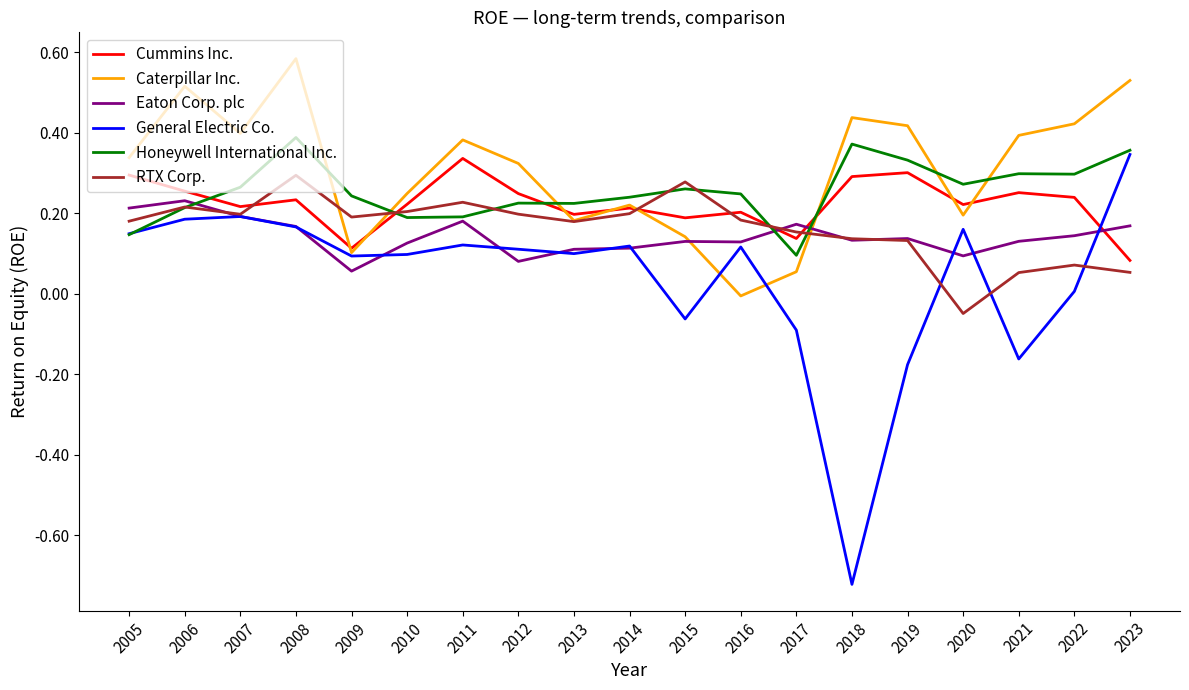

At which category does Eaton Corp. plc reach its first local valley?

2009